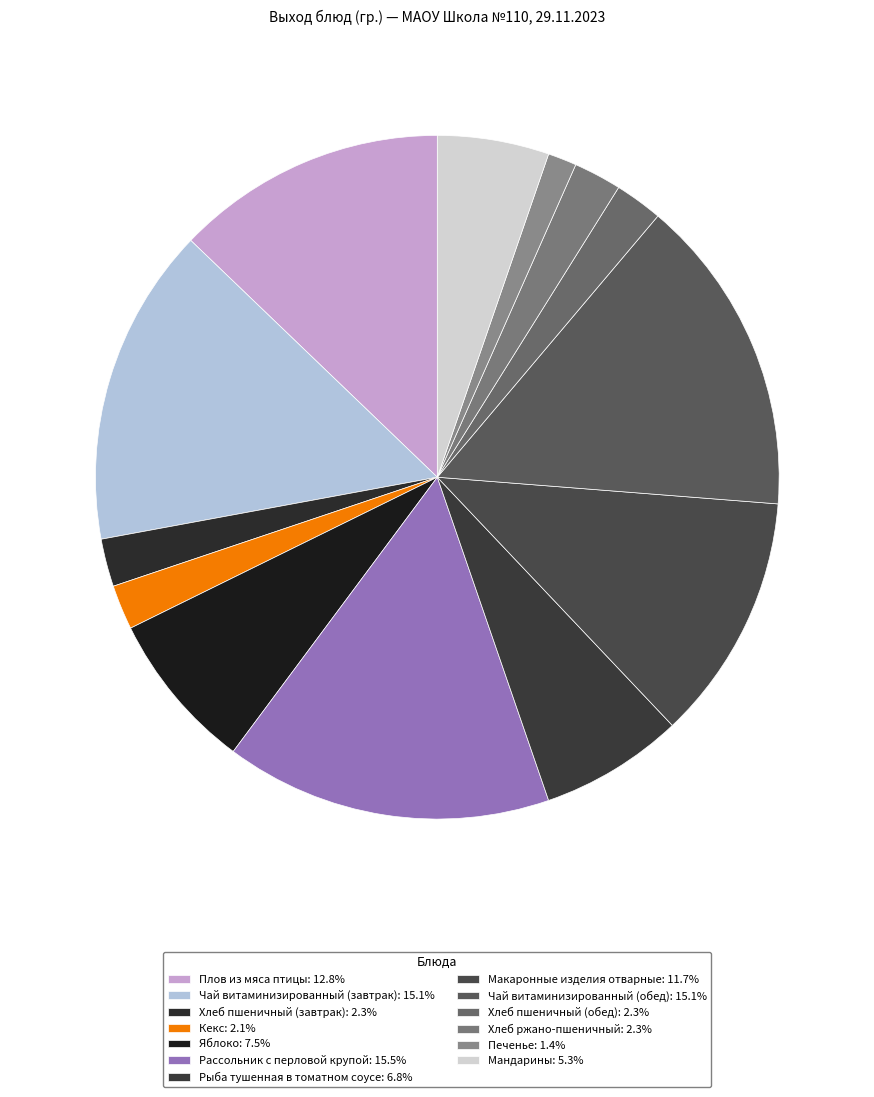

How much of the chart is everything except Рассольник с перловой крупой?

84.5%